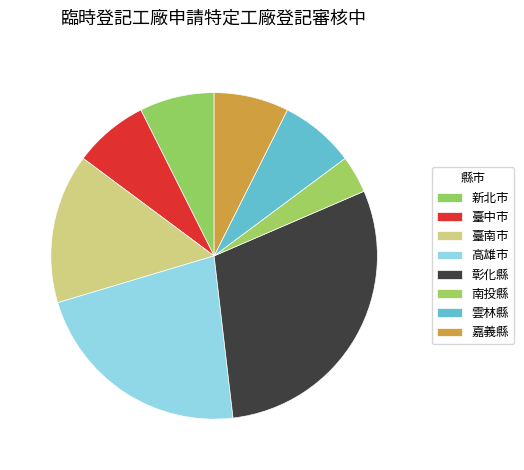

Count the number of slices in the pie.

8